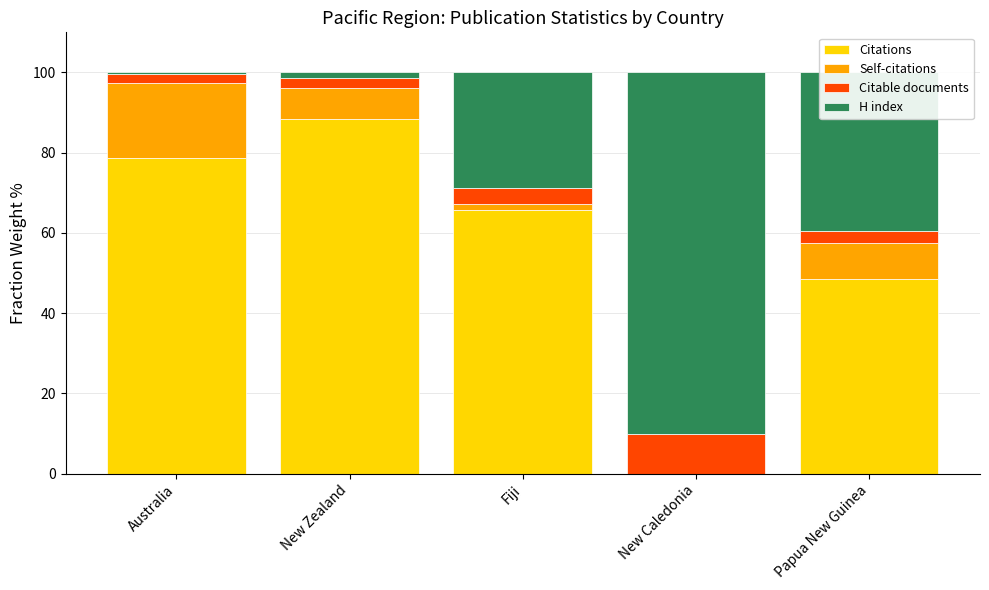

What is the highest value of the Citations series?

88.4